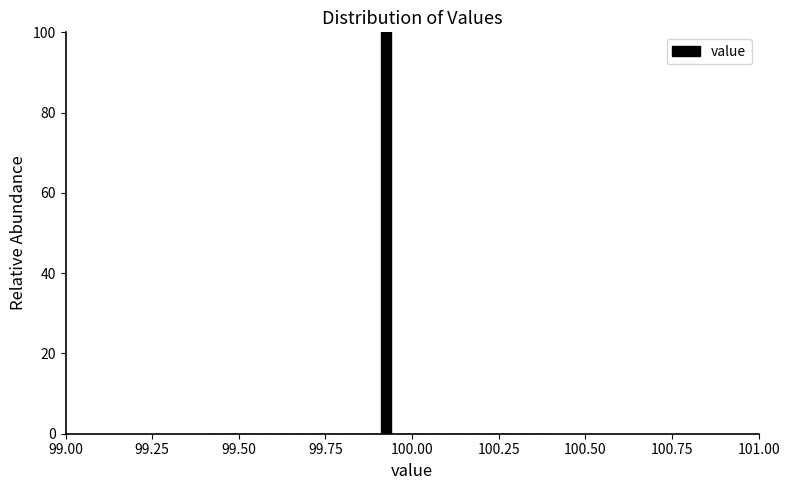

Read against the x-axis, roughly where is the centre of the tallest bar?

99.95